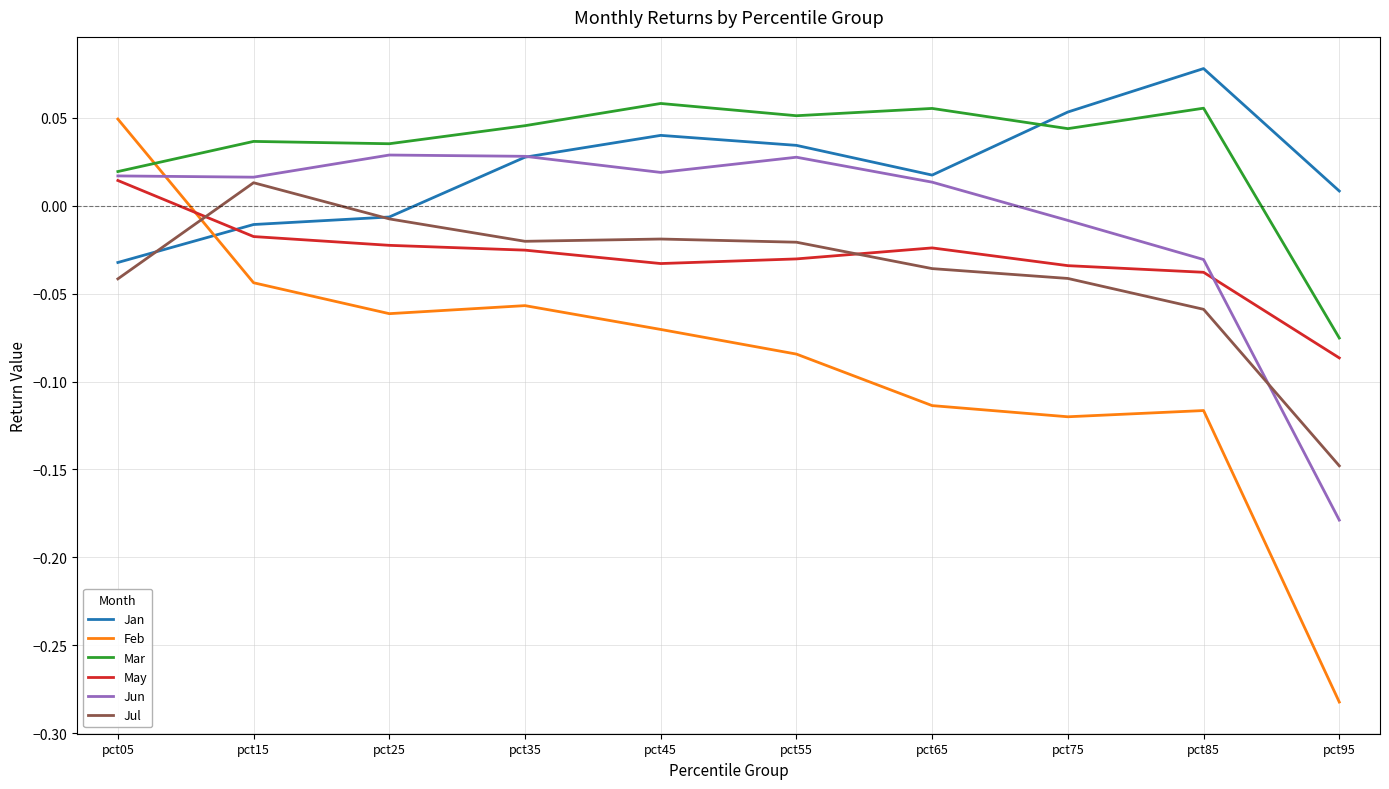

How many intersections are there between May and Jul?

2